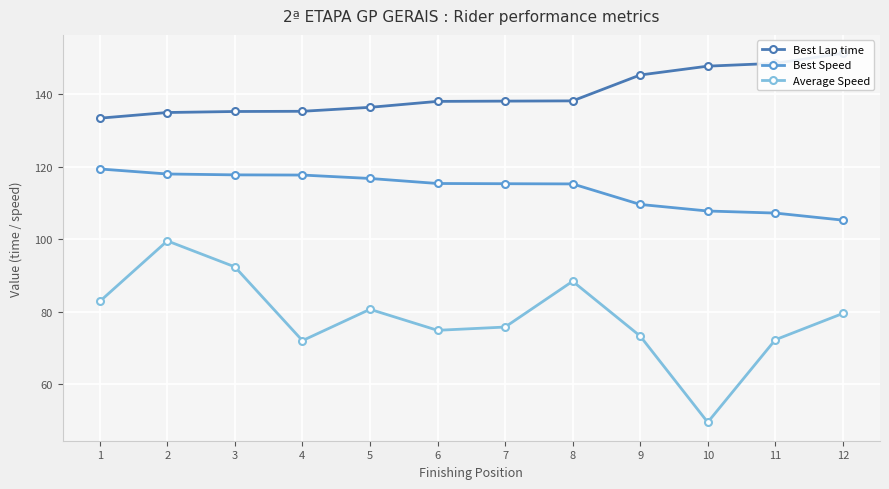

True or false: Best Speed and Average Speed cross at least once.

False